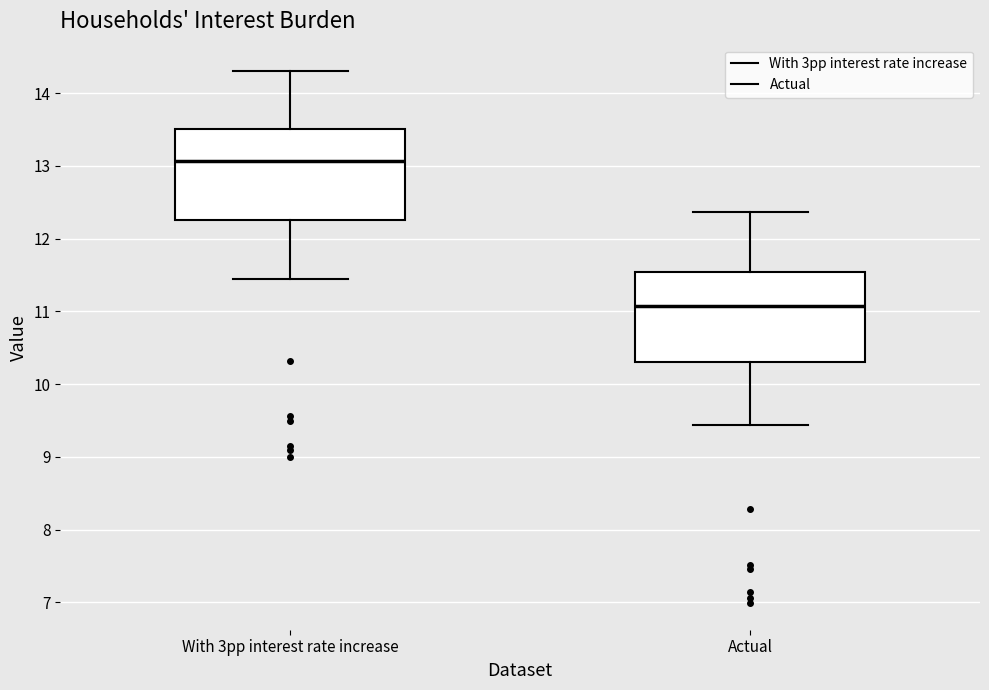

Reading left to right, transcribe this box plot: for each box, give where its median line is, the range the box spans, and where its two whiskers end, as read against the y-axis. The values are not printed on the chart, so give them approximately, as read against the axis.

With 3pp interest rate increase: median 13.1, box 12.3 to 13.5, whiskers 11.4 to 14.3
Actual: median 11.1, box 10.3 to 11.5, whiskers 9.4 to 12.4